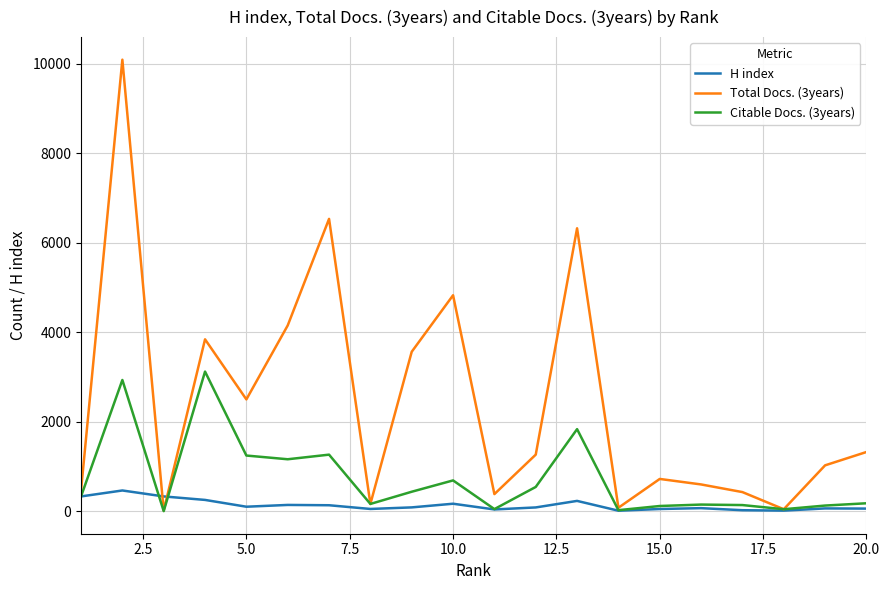

What is the greatest value displayed?

10092